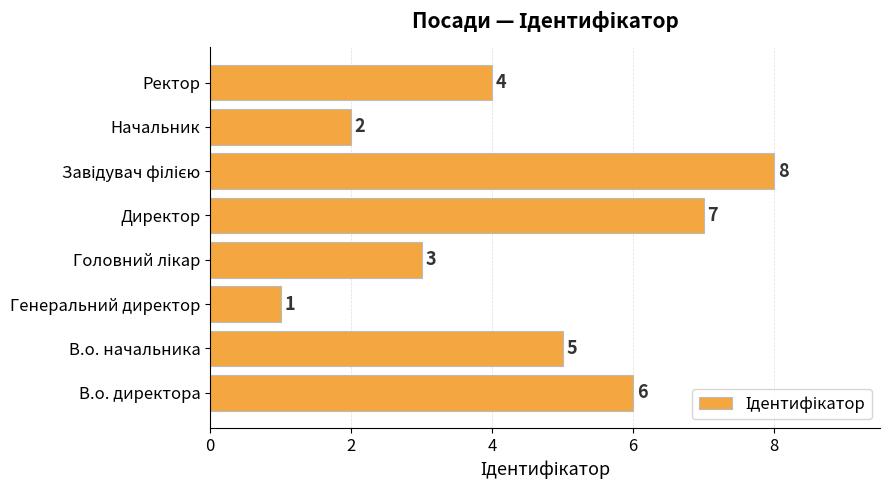

Reading top to bottom, list all the values displayed in this chart.

4	2	8	7	3	1	5	6